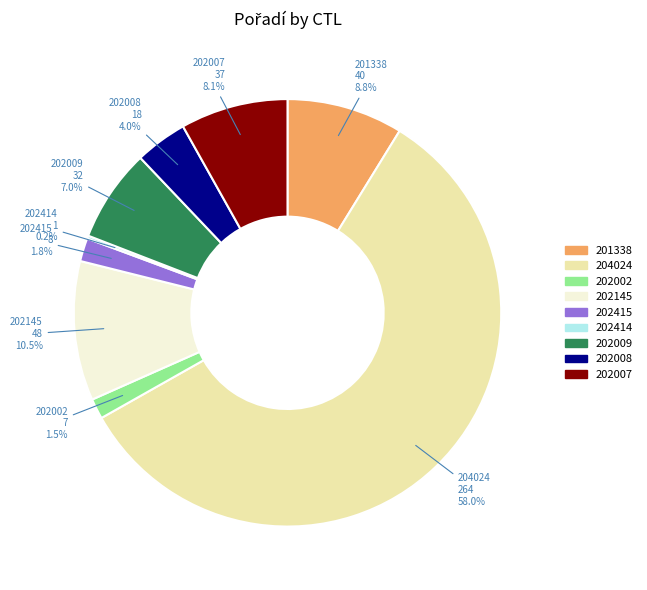

Combined, what portion of the pie is 202002 and 204024?

59.6%